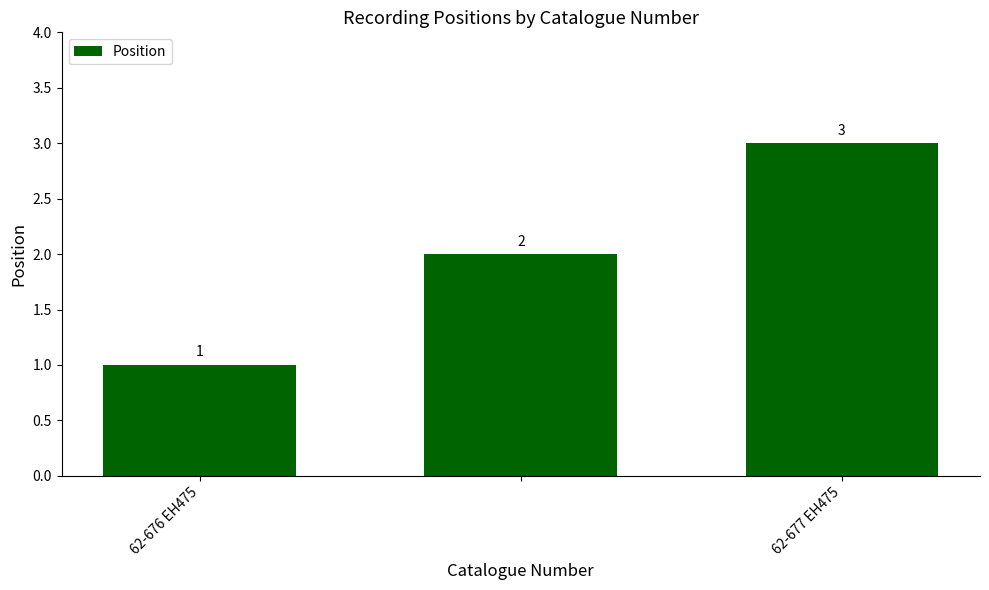

What is the value of the 3rd bar from the left?

3